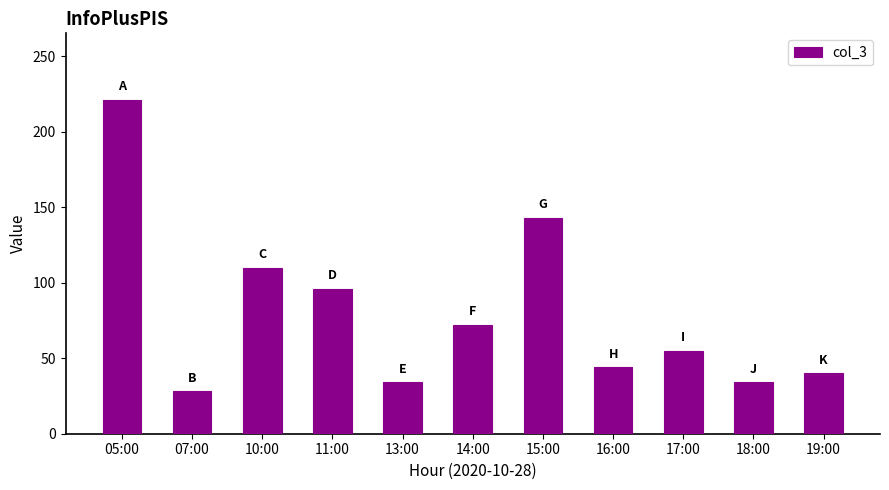

Reading right to left, transcribe all the data shown in this chart.

40	34	55	44	143	72	34	96	110	28	221